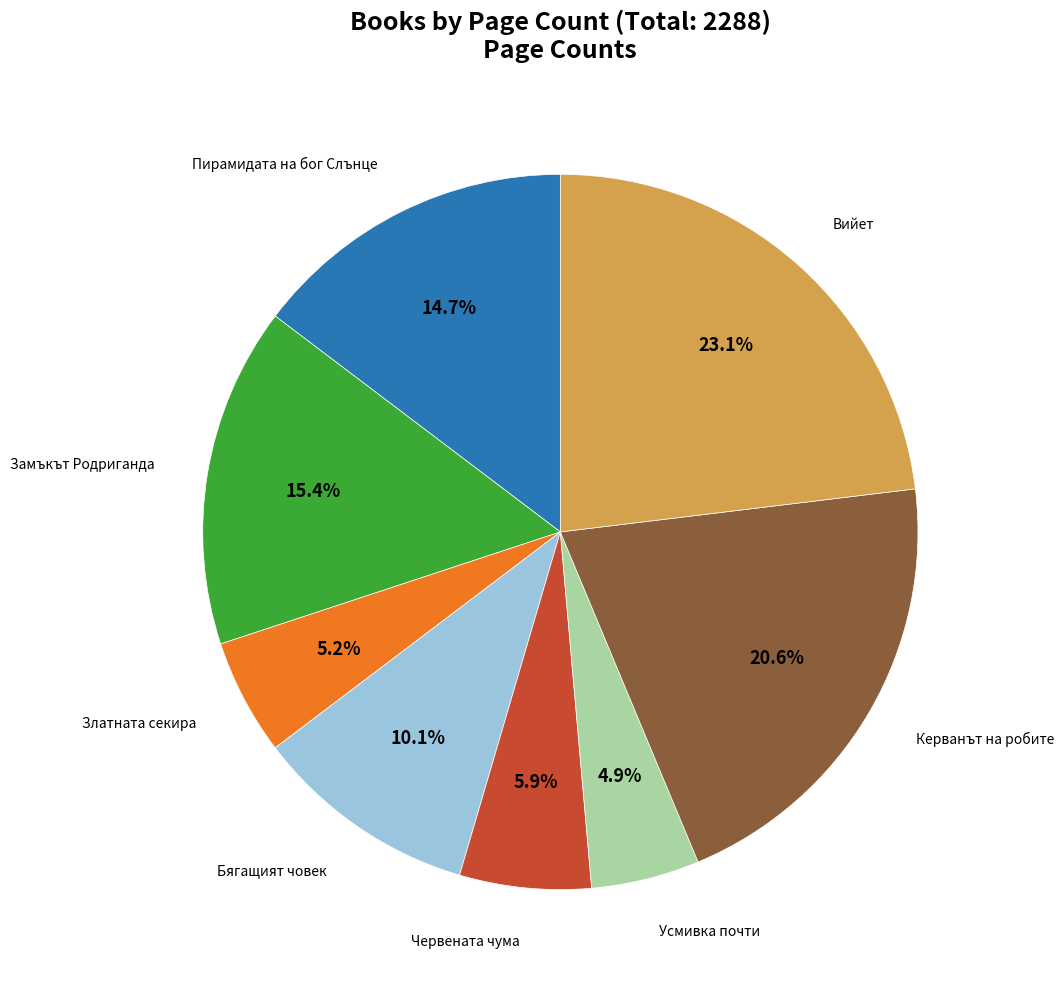

Is there a majority slice in this chart?

No